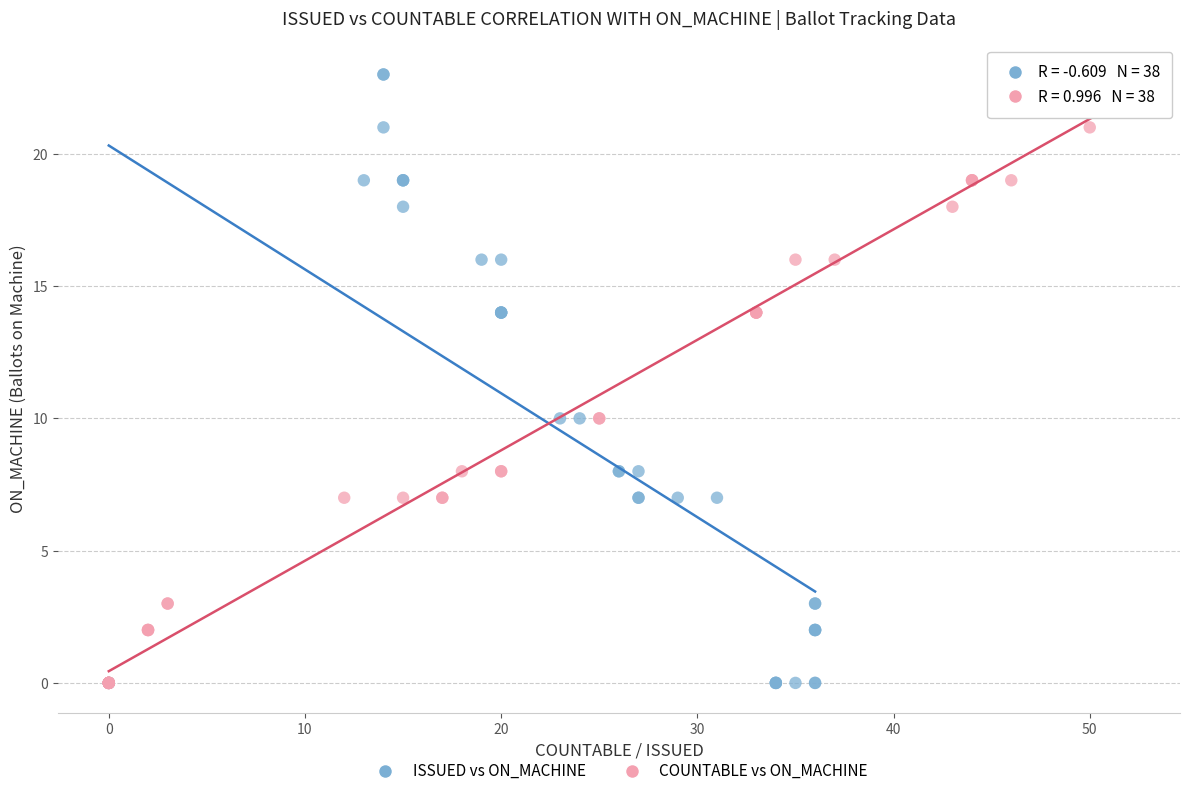

What are all the series names shown in the legend?

ISSUED vs ON_MACHINE, COUNTABLE vs ON_MACHINE